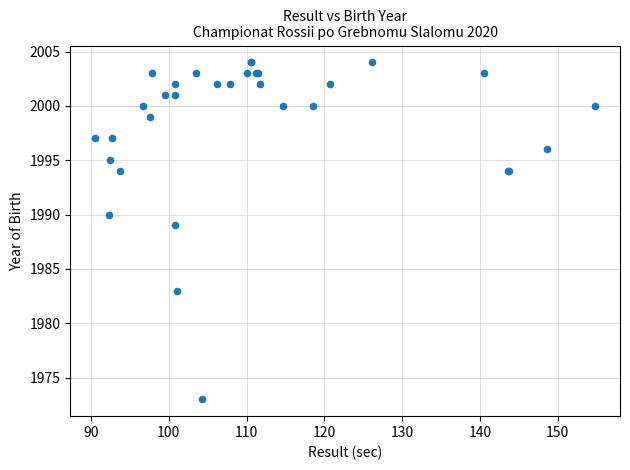

What Y value in the scatter plot is closest to 1988?

1989